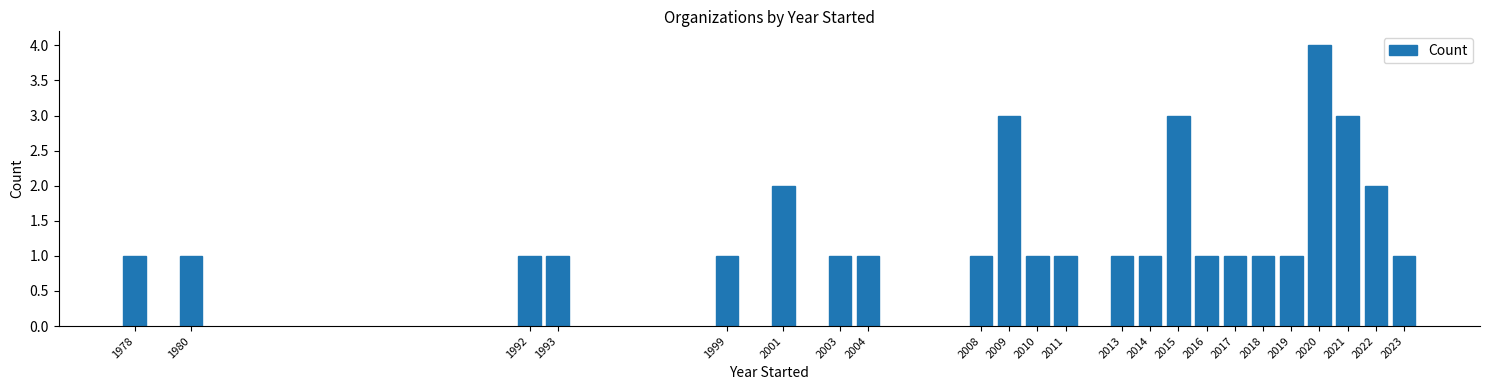

Reading left to right, extract all data points from this chart.

1	1	1	1	1	2	1	1	1	3	1	1	1	1	3	1	1	1	1	4	3	2	1